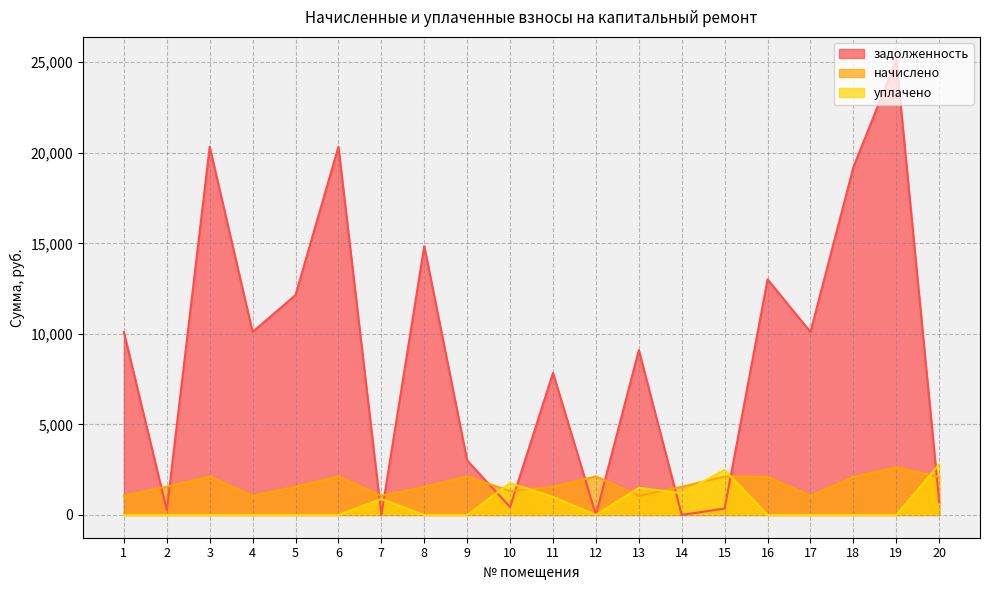

Reading left to right, what are all the values shown in this chart?

задолженность: 1=10102.6	2=260.8	3=20335.0	4=10102.6	5=12145.2	6=20335.0	7=0.4	8=14845.2	9=3004.4	10=438.9	11=7845.2	12=0.0	13=9102.6	14=0.0	15=355.7	16=13010.1	17=10102.6	18=19204.1	19=25142.6	20=698.5
начислено: 1=1058.0	2=1564.9	3=2129.6	4=1058.0	5=1554.7	6=2129.6	7=1058.0	8=1554.7	9=2129.6	10=1316.6	11=1554.7	12=2129.6	13=1058.0	14=1554.7	15=2129.6	16=2095.6	17=1058.0	18=2095.6	19=2633.2	20=2095.6
уплачено: 1=0.0	2=0.0	3=0.0	4=0.0	5=0.0	6=0.0	7=882.0	8=0.0	9=0.0	10=1755.0	11=1000.0	12=0.0	13=1500.0	14=1200.0	15=2485.3	16=0.0	17=0.0	18=0.0	19=0.0	20=2794.2